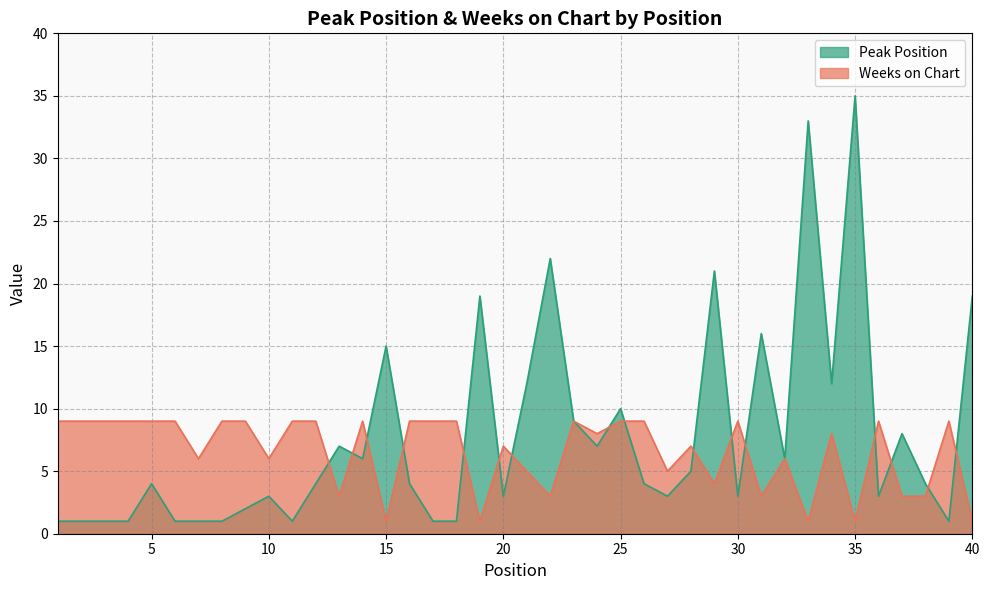

After their last crossing, which series has the higher values: Peak Position or Weeks on Chart?

Peak Position